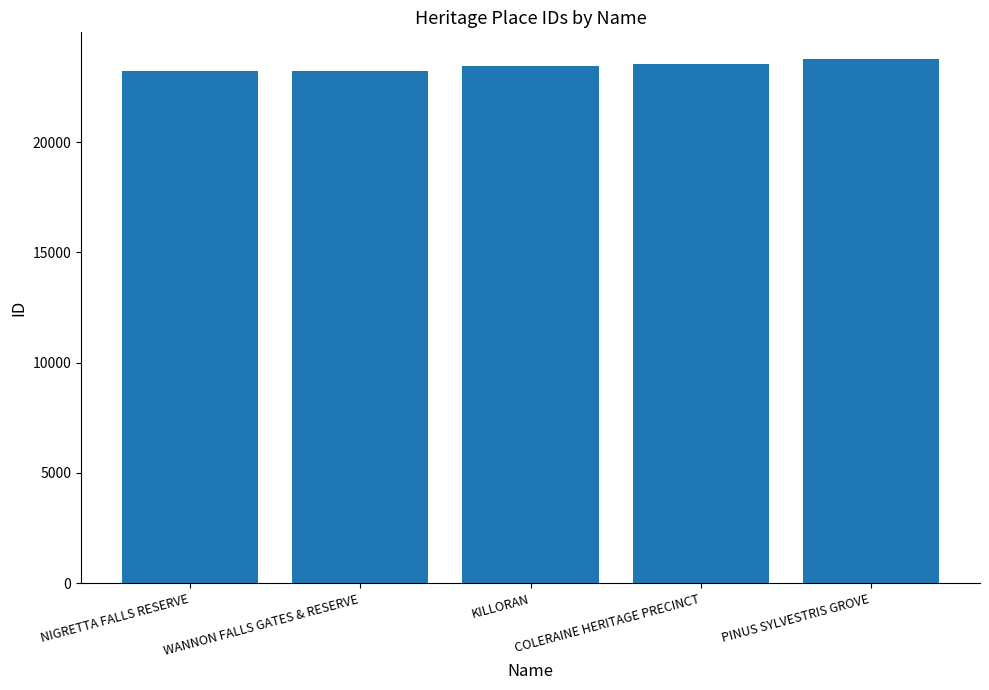

What is the difference between the values at WANNON FALLS GATES & RESERVE and COLERAINE HERITAGE PRECINCT?

311